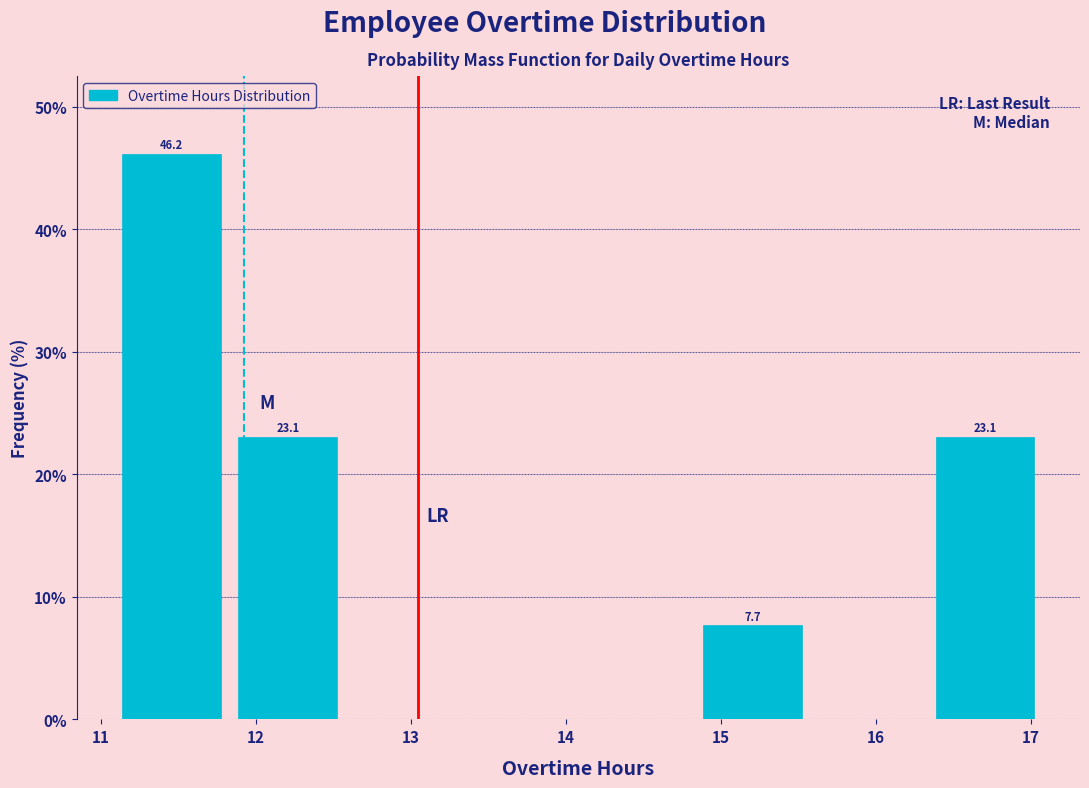

Which range on the x-axis has the tallest bar?

11.08 to 11.83